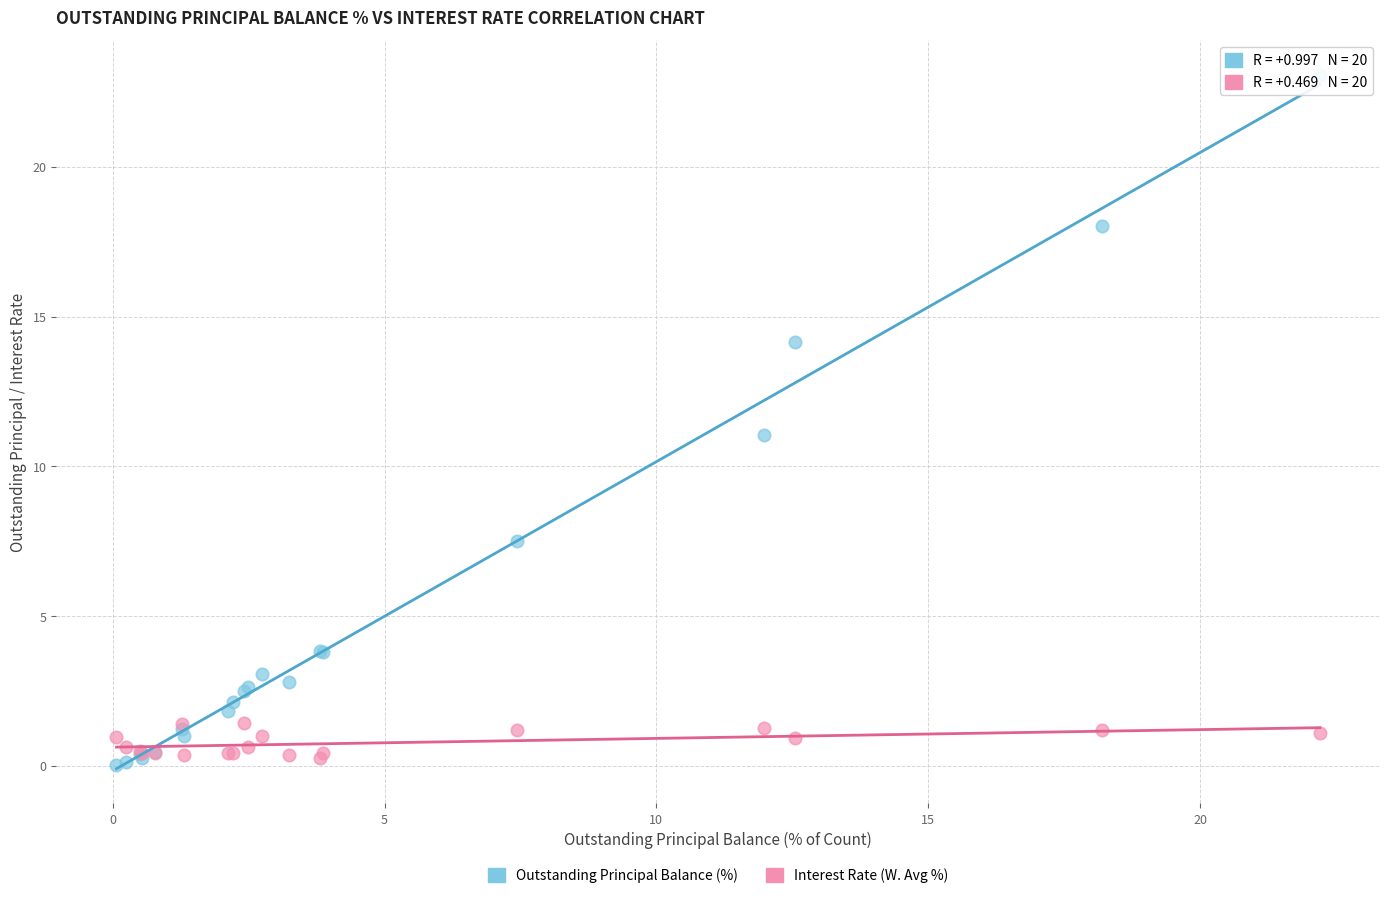

What is the X range (max minus min) for the scatter plot?

22.1